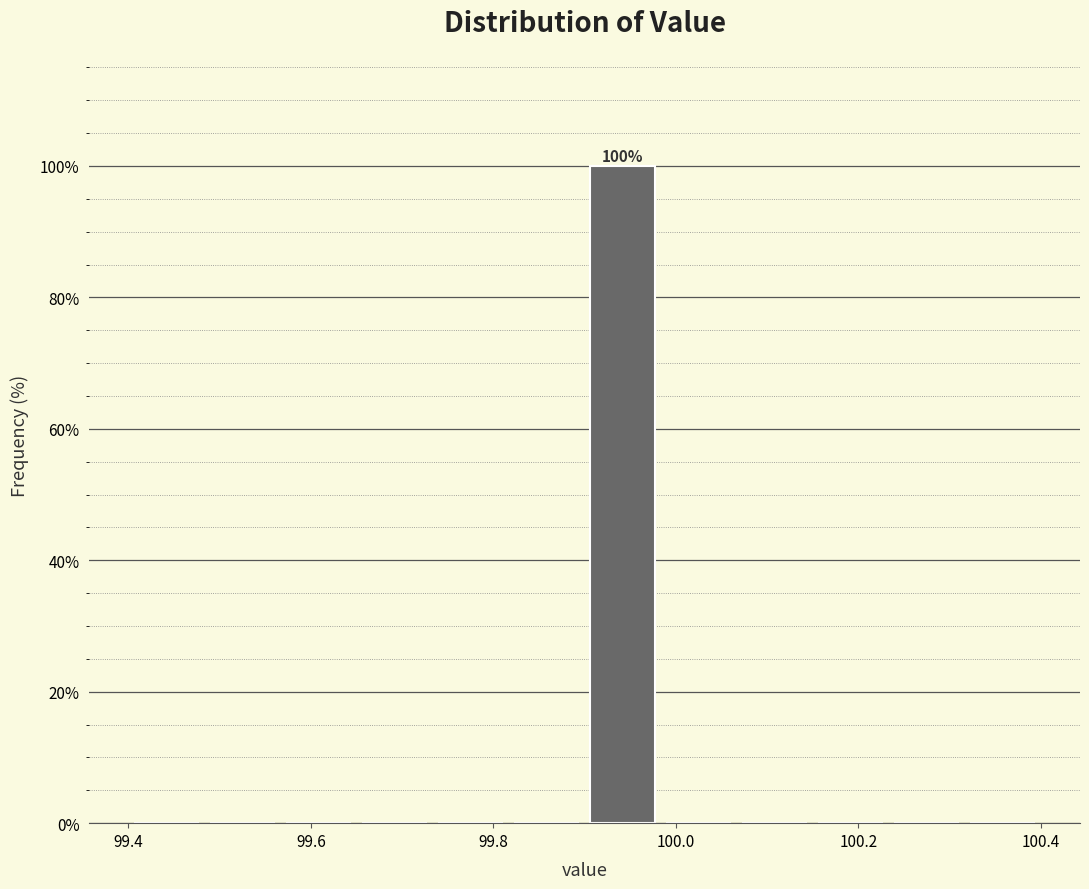

Which range on the x-axis has the tallest bar?

99.90 to 99.98